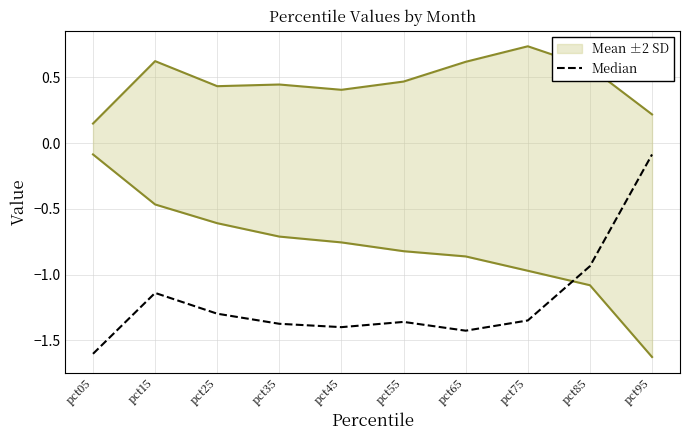

Count the number of values greater than -1.

2